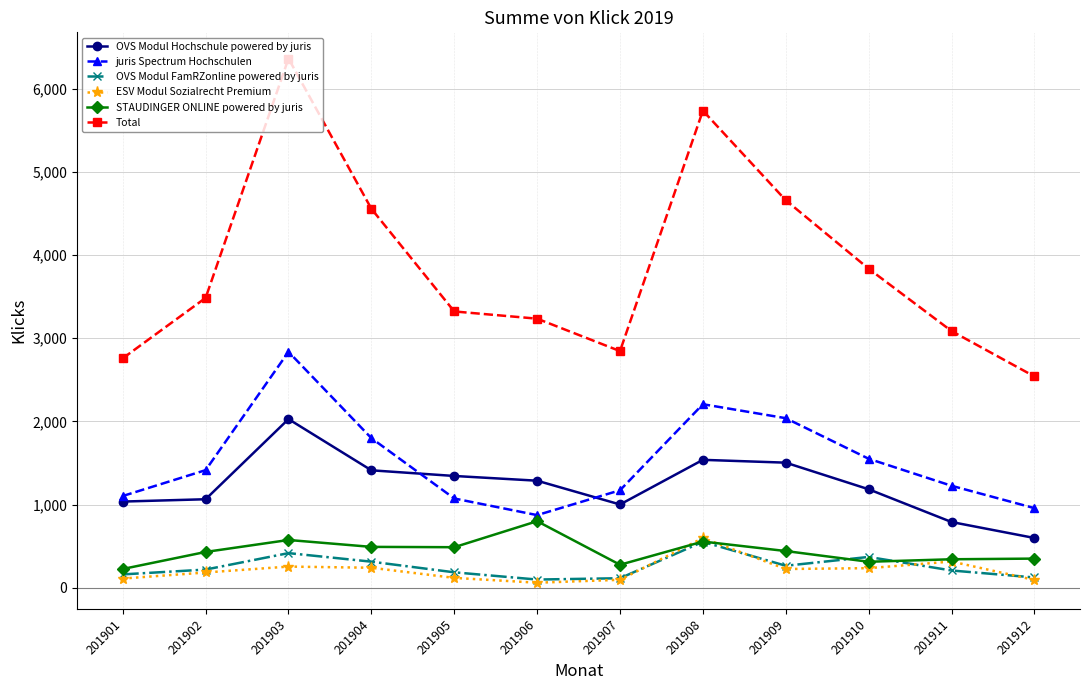

Is the value of OVS Modul Hochschule powered by juris at 201912 greater than the value of OVS Modul FamRZonline powered by juris at 201907?

Yes